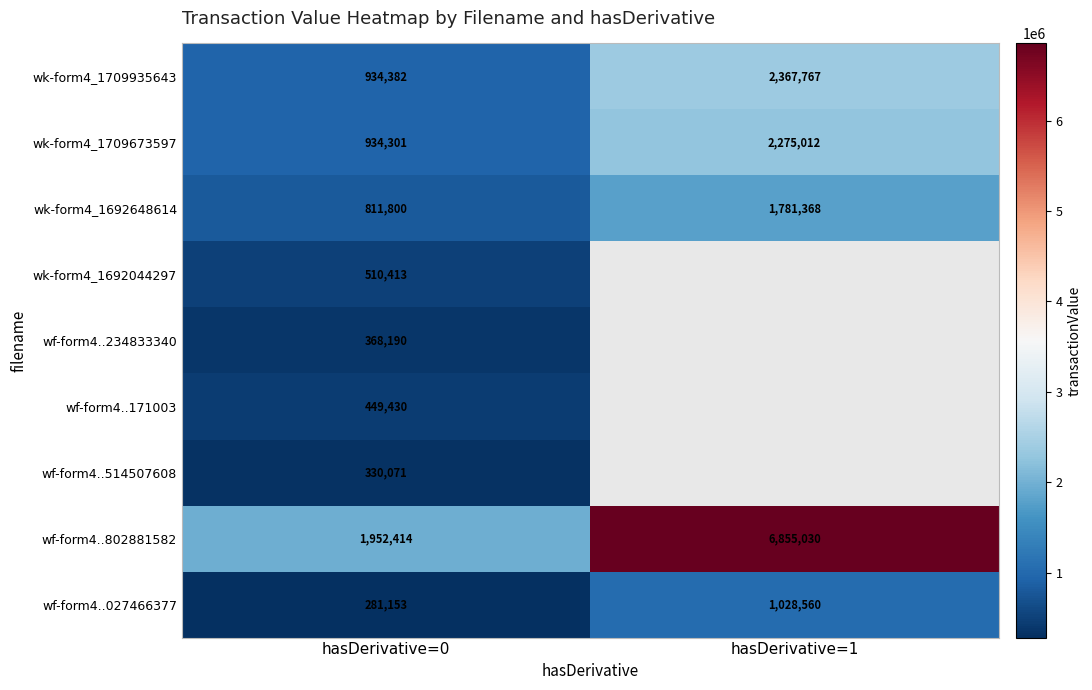

At which label does wk-form4_1709673597 reach its minimum?

hasDerivative=0